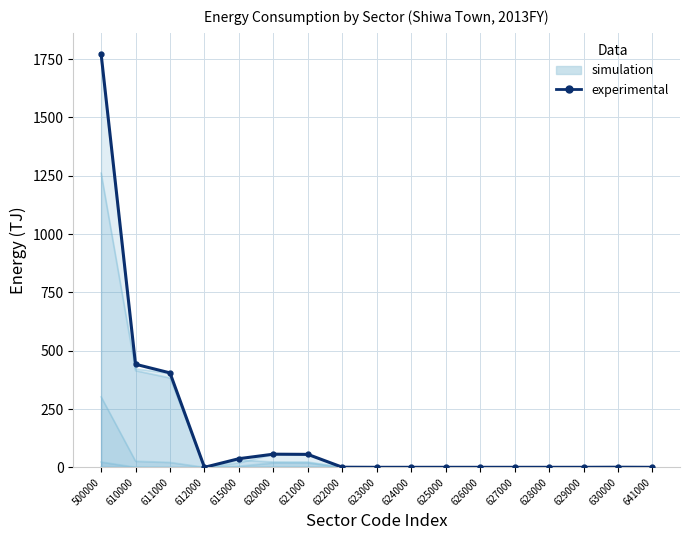

How many values are above zero?

8